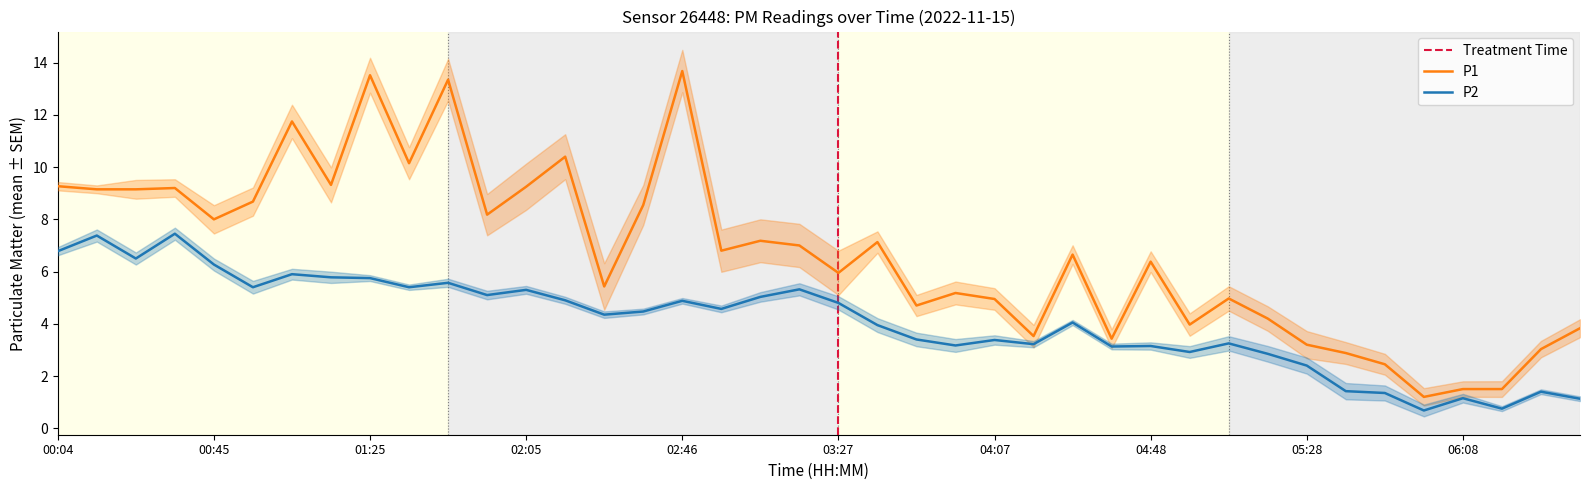

Between 00:55 and 06:28, which series saw the biggest shift?

P1